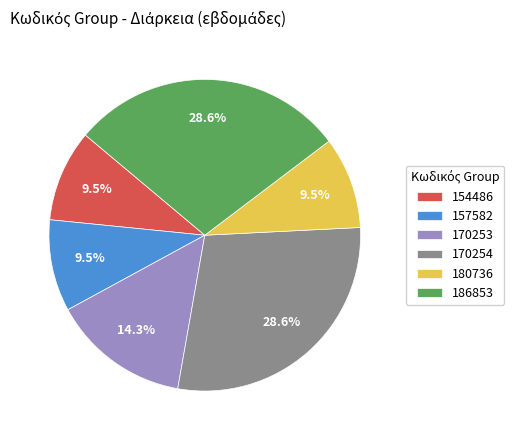

To the nearest percent, what is the difference between the largest and smallest slice percentages?

19%